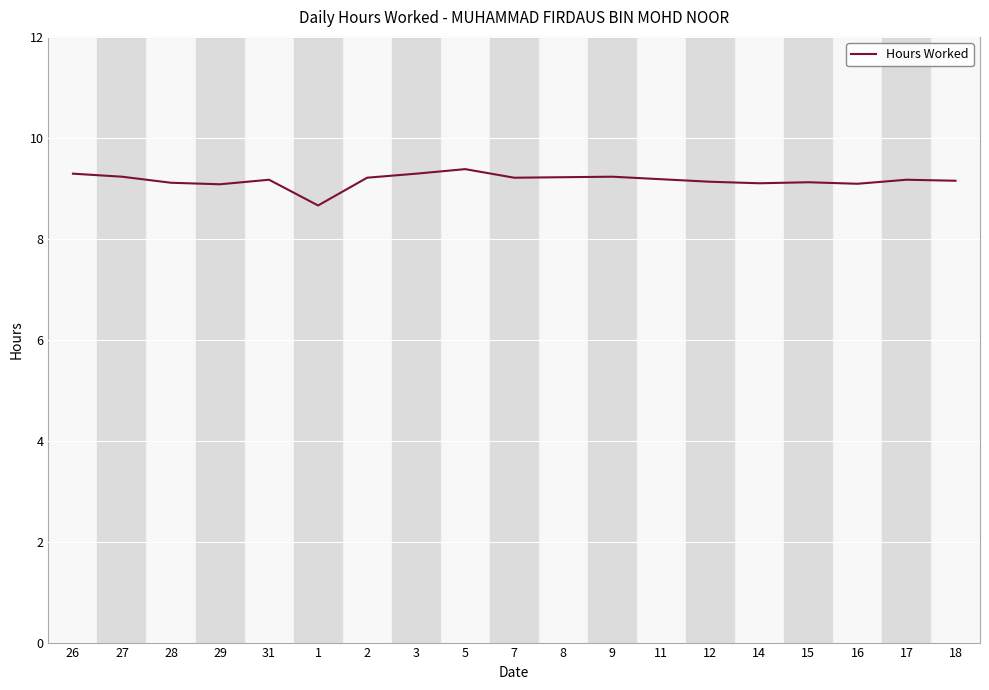

What value does the data have at 31?

9.2